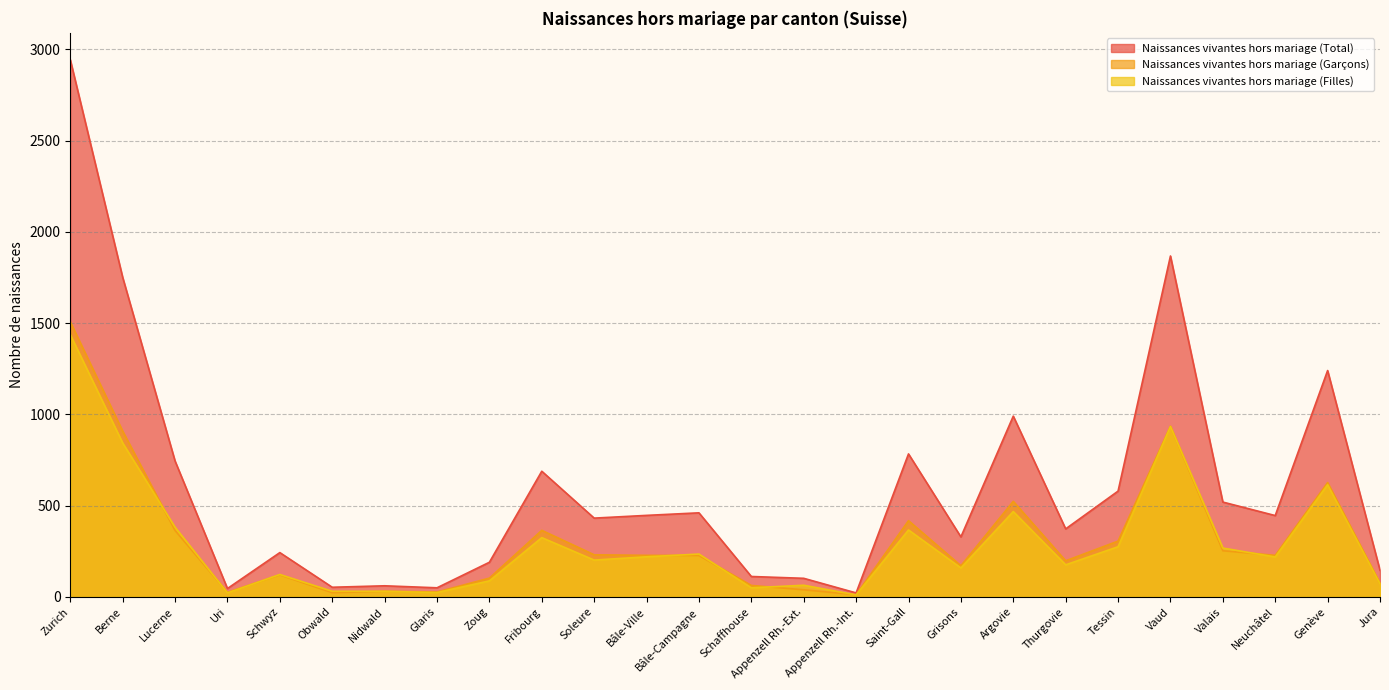

Does the chart display data point markers on the line(s)?

No